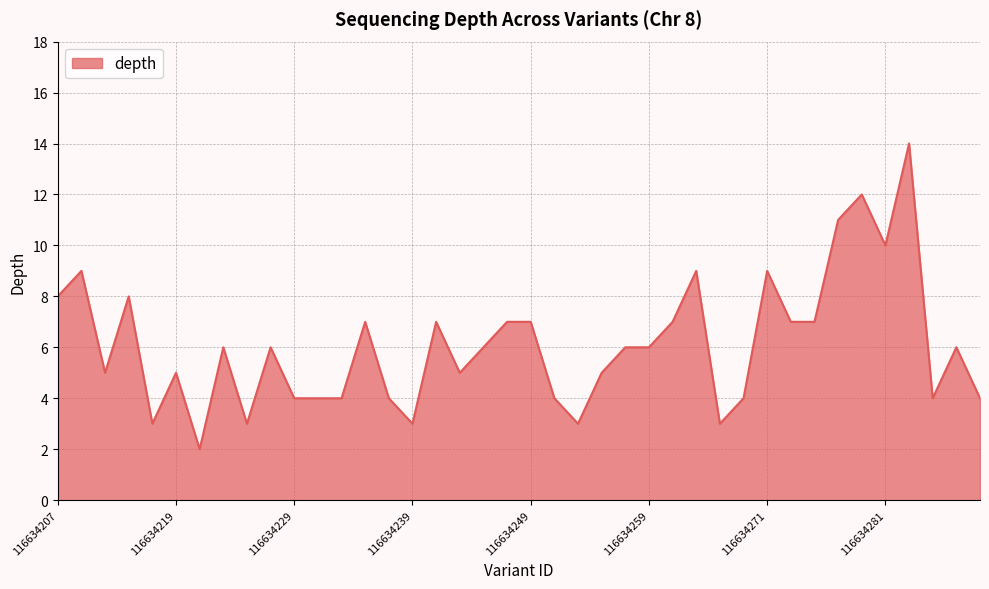

What is the greatest value displayed?

14